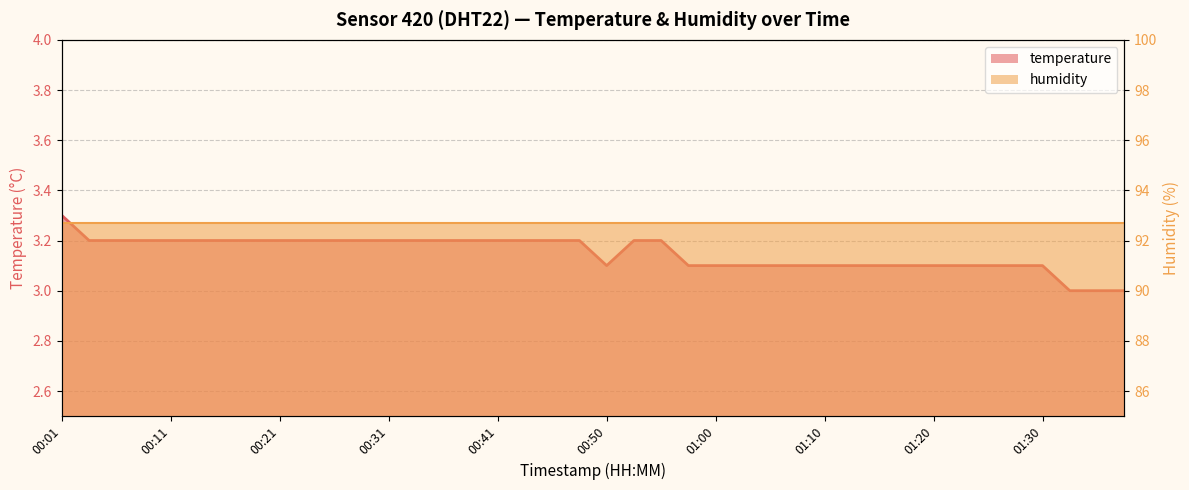

Approximately how many times larger is the value at 00:31 compared to 00:11?

1.0